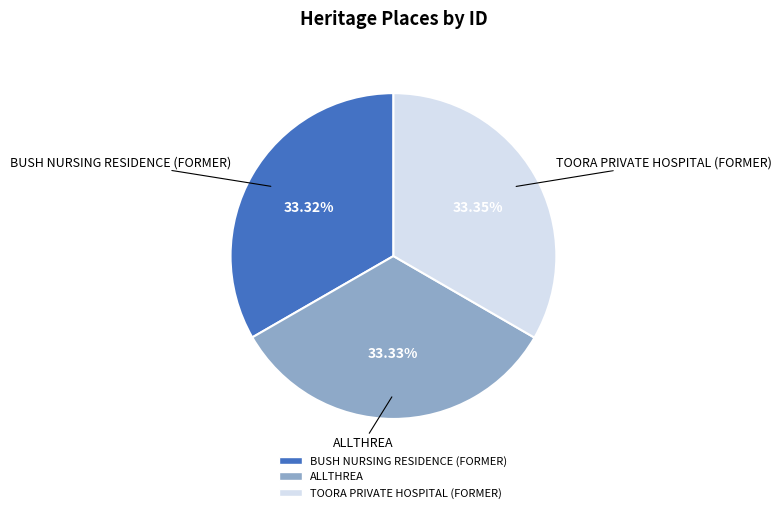

How many segments does this pie chart have?

3